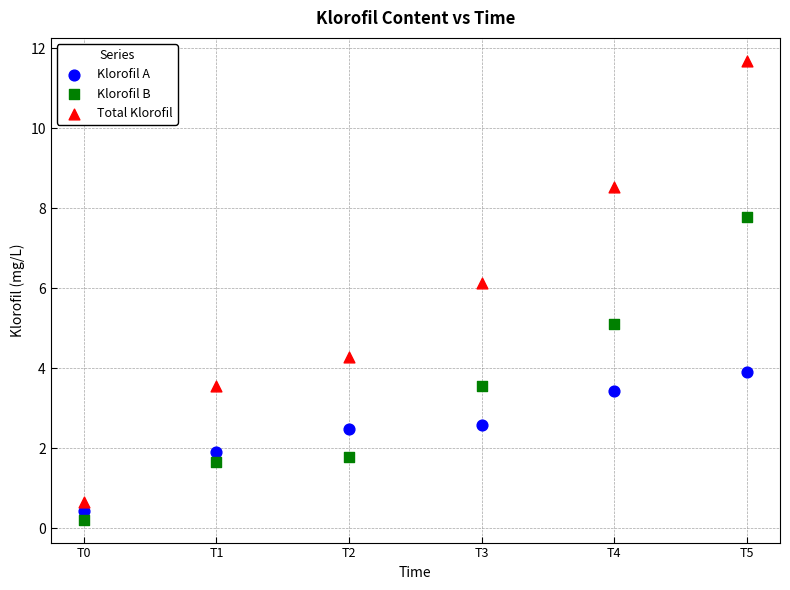

Which series reaches the maximum Y coordinate?

Total Klorofil